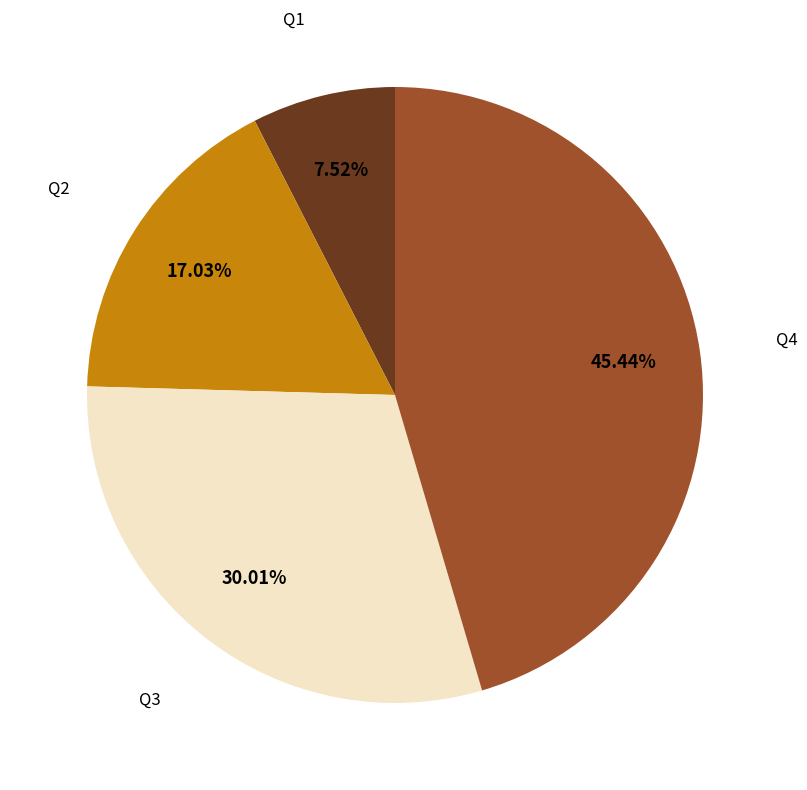

To the nearest percent, what portion does Q3 represent?

30%